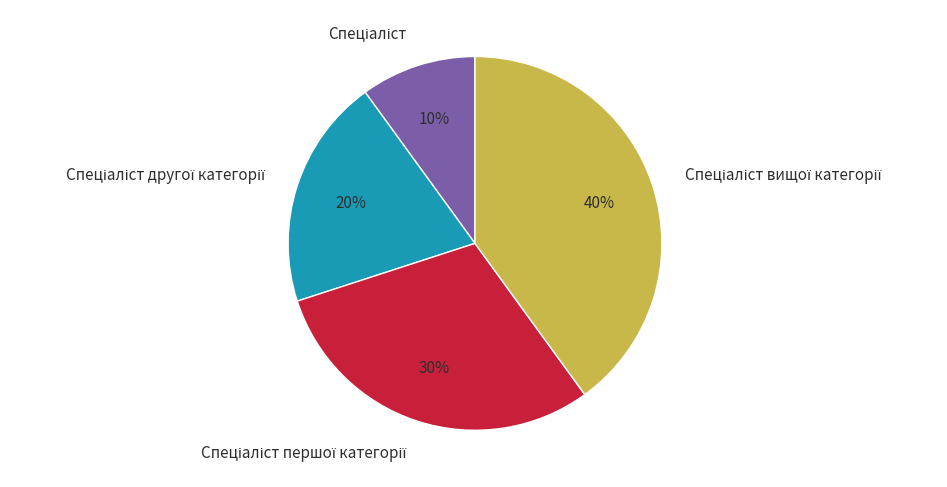

To the nearest percent, what is the average slice percentage?

25%